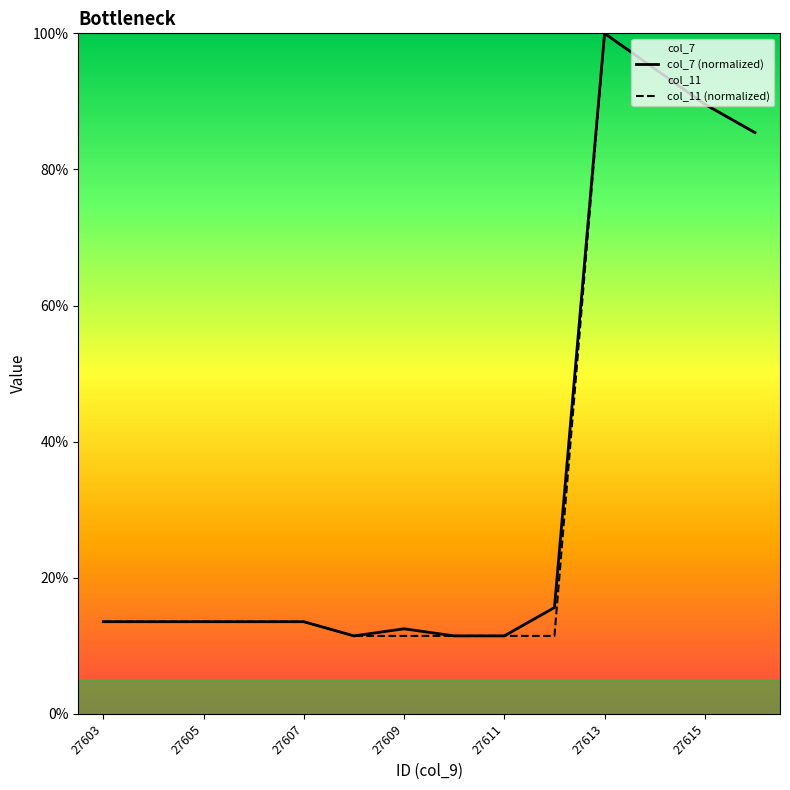

What are all the series names shown in the legend?

col_7, col_11